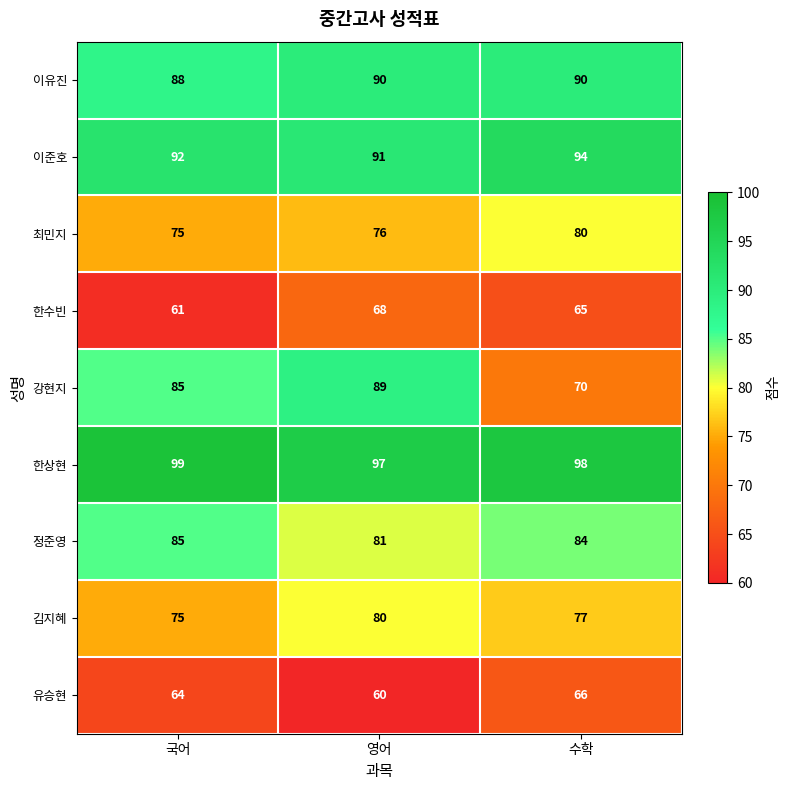

What is the difference between the 강현지 values at 영어 and 국어?

4